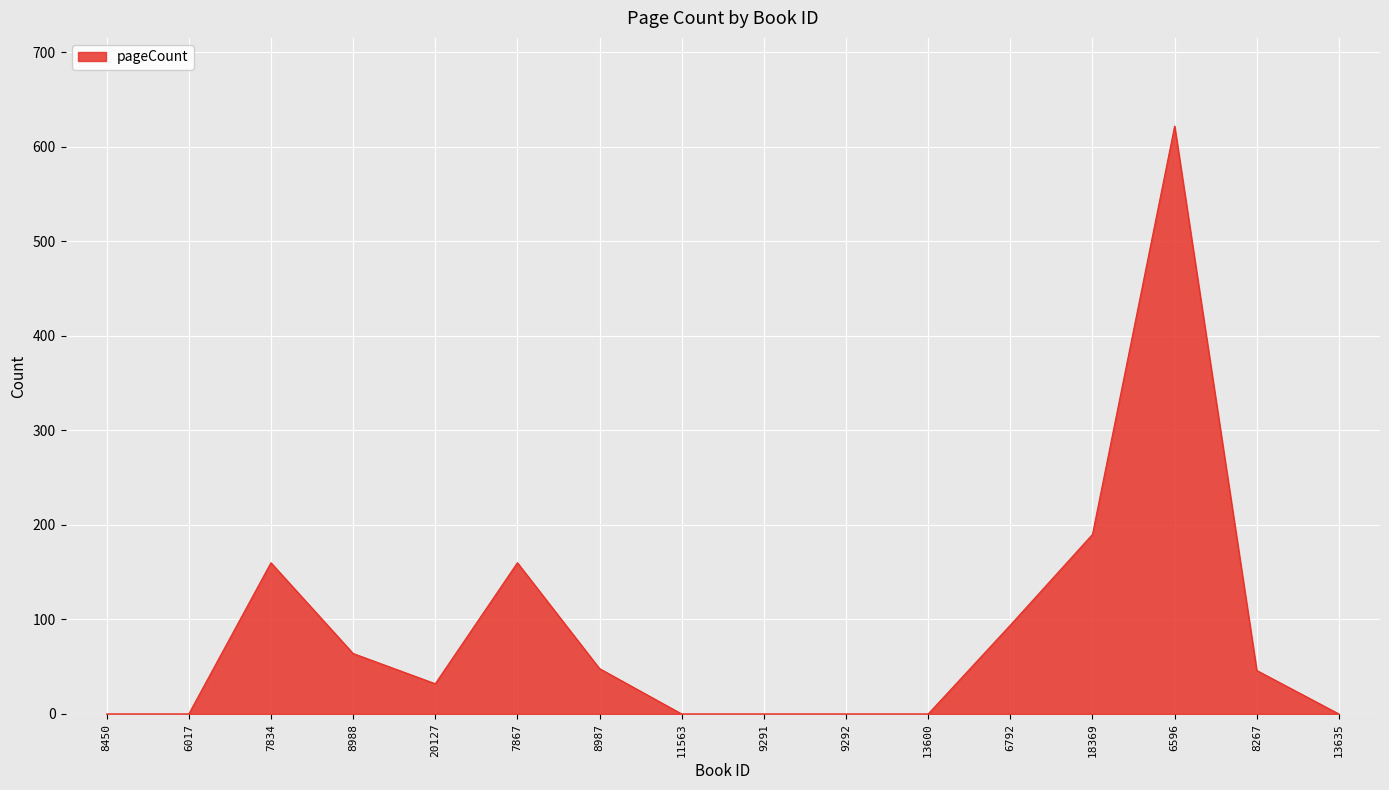

Count the number of data series in this chart.

1